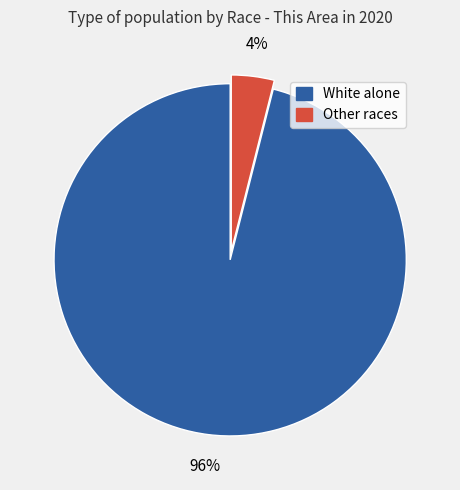

To the nearest percent, what is the difference between the largest and smallest slice percentages?

92%